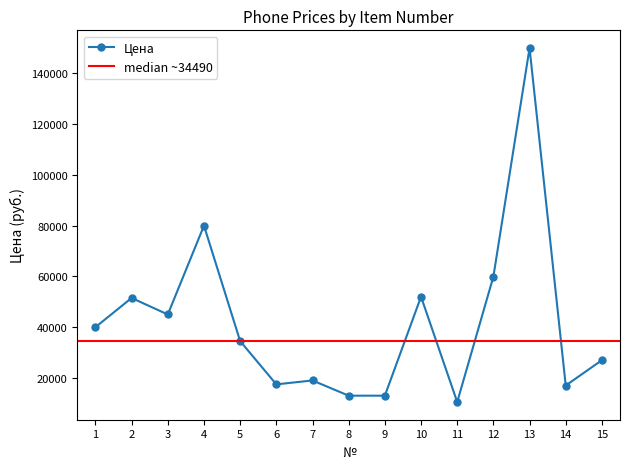

Is it true that the value at 12 is 103909?

False